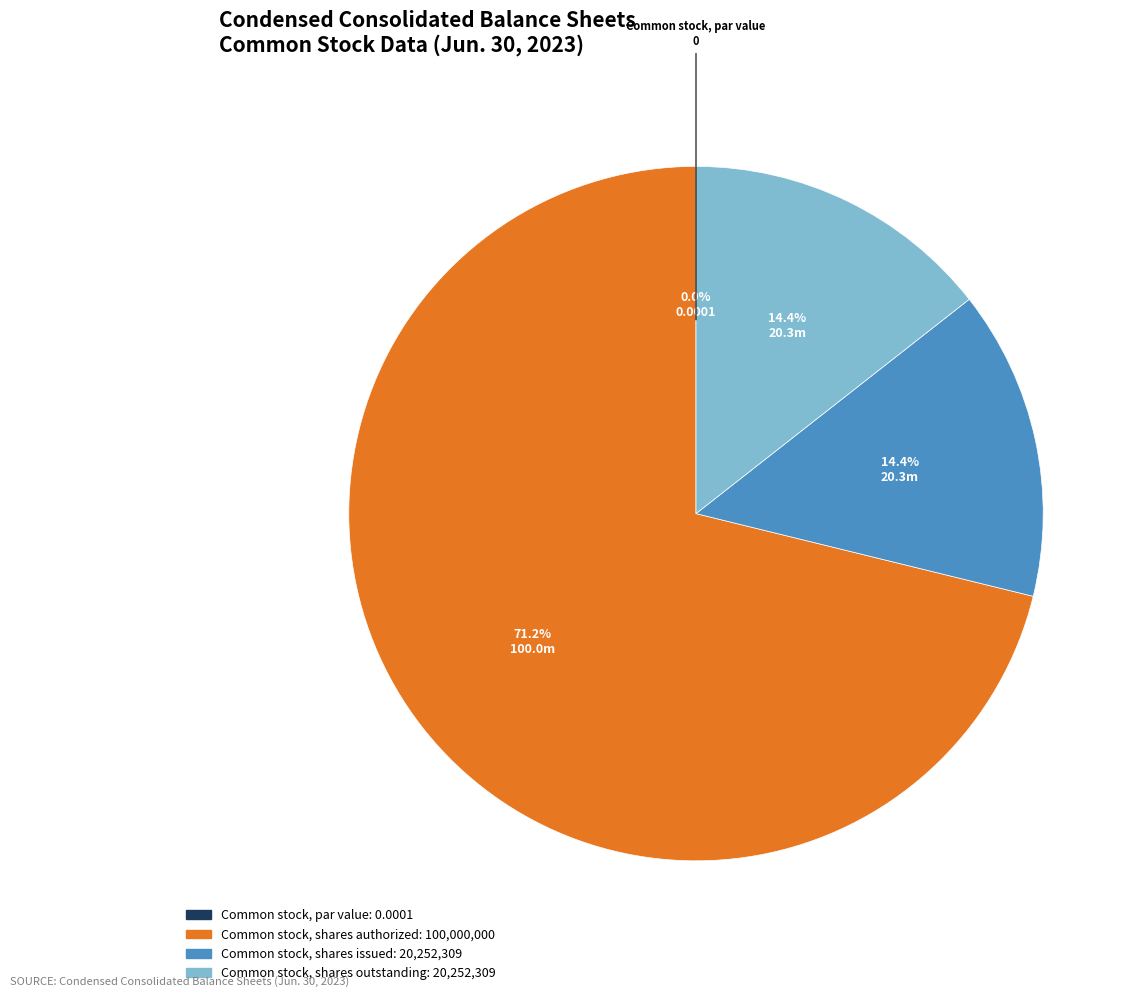

What is the change in value from Common stock, par value to Common stock, shares outstanding?

+20252309.0